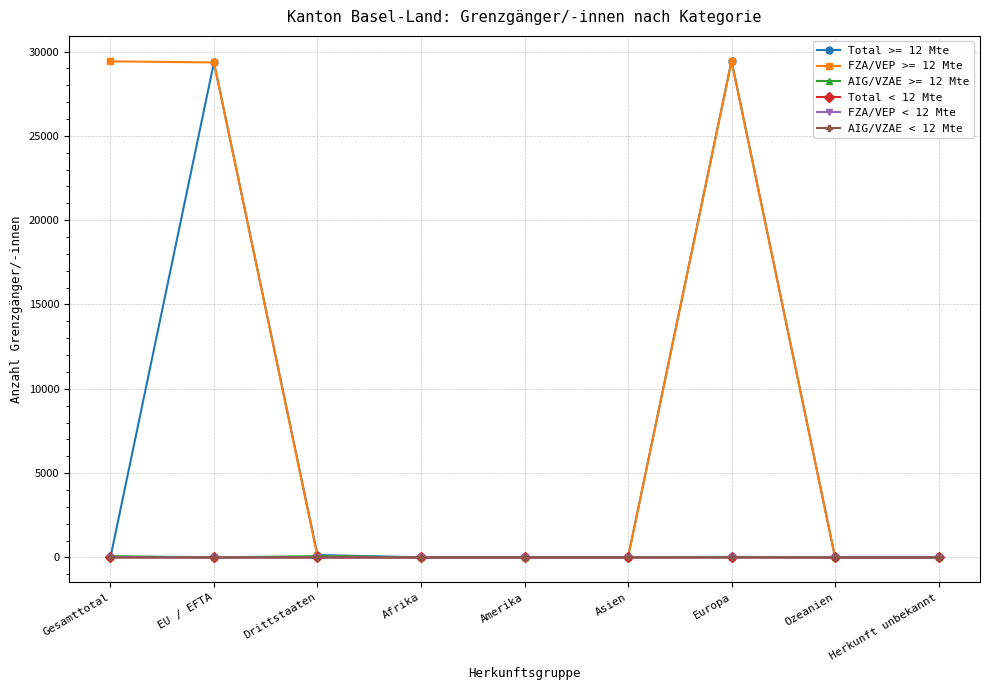

At which category does Total >= 12 Mte reach its first local peak?

EU / EFTA